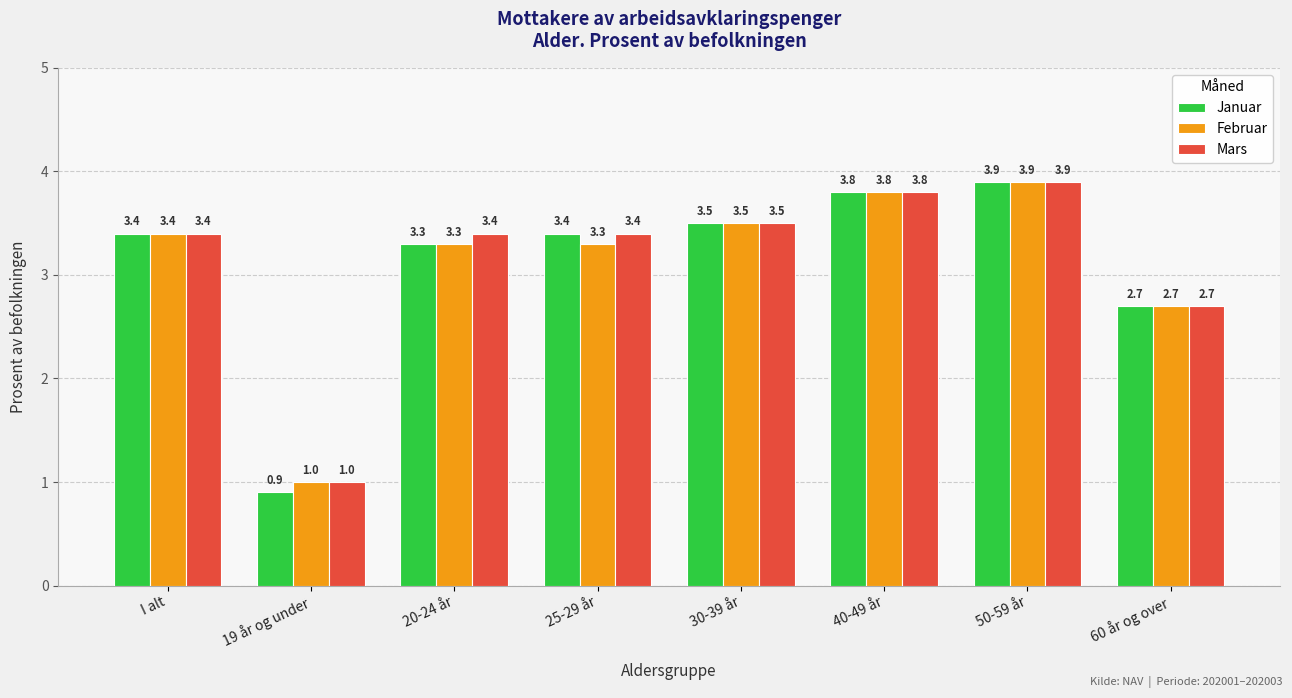

Which label corresponds to the largest value in the chart?

50-59 år